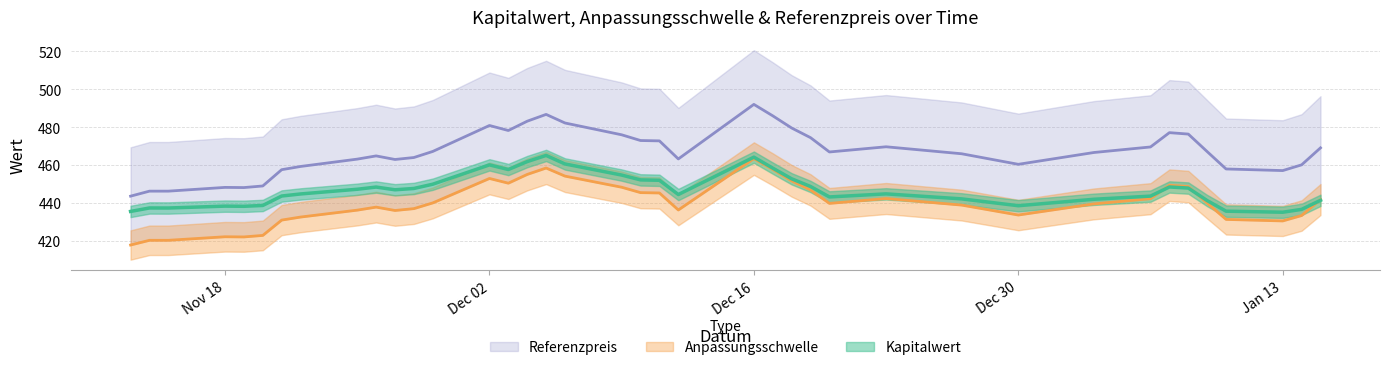

True or false: Referenzpreis and Anpassungsschwelle cross at least once.

False